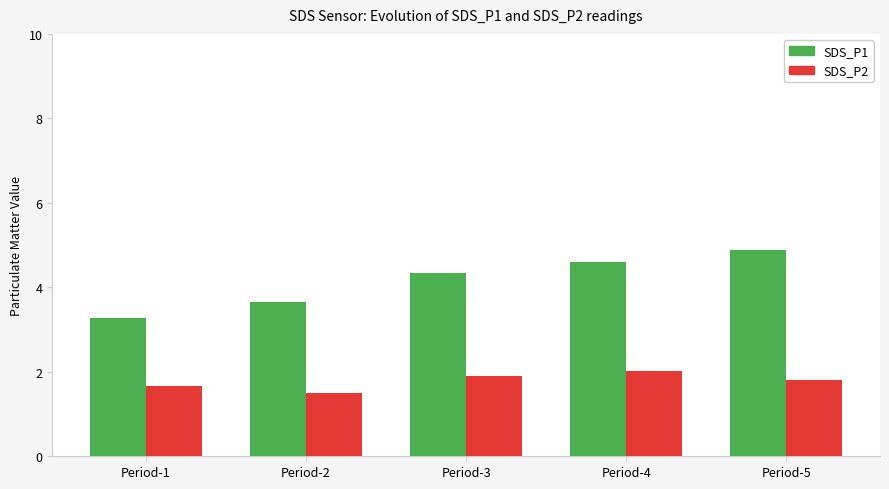

Which series changed the most between Period-2 and Period-5?

SDS_P1